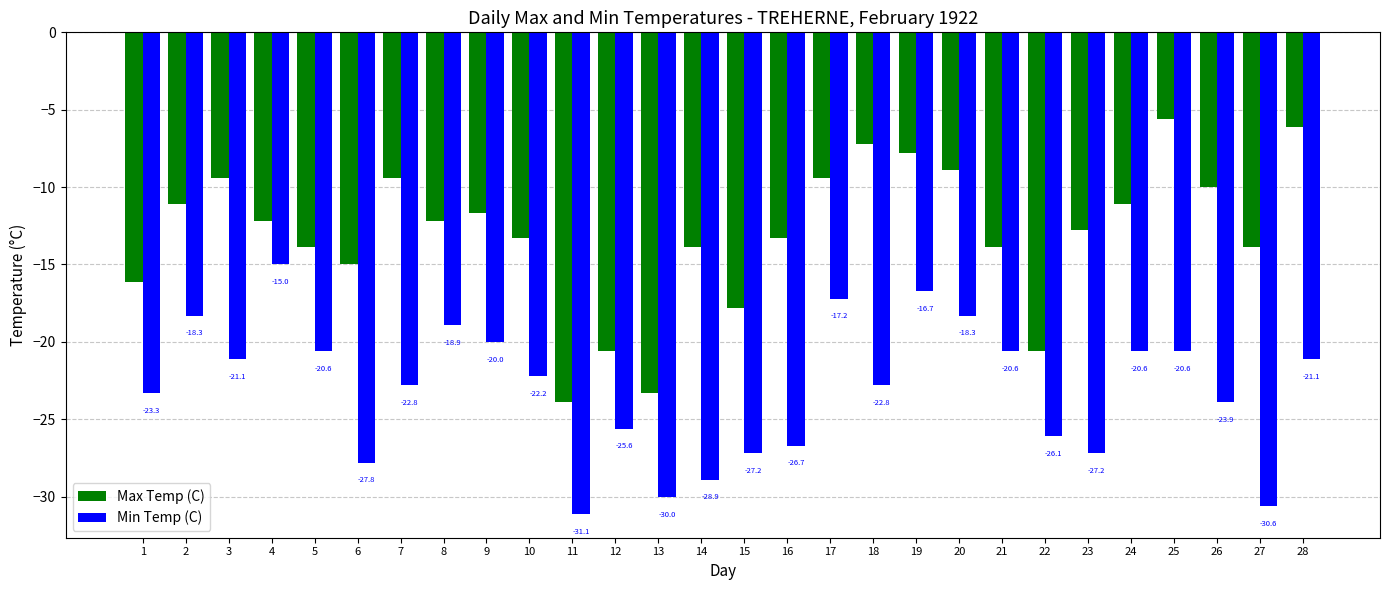

Which series has the largest total across all categories?

Max Temp (C)